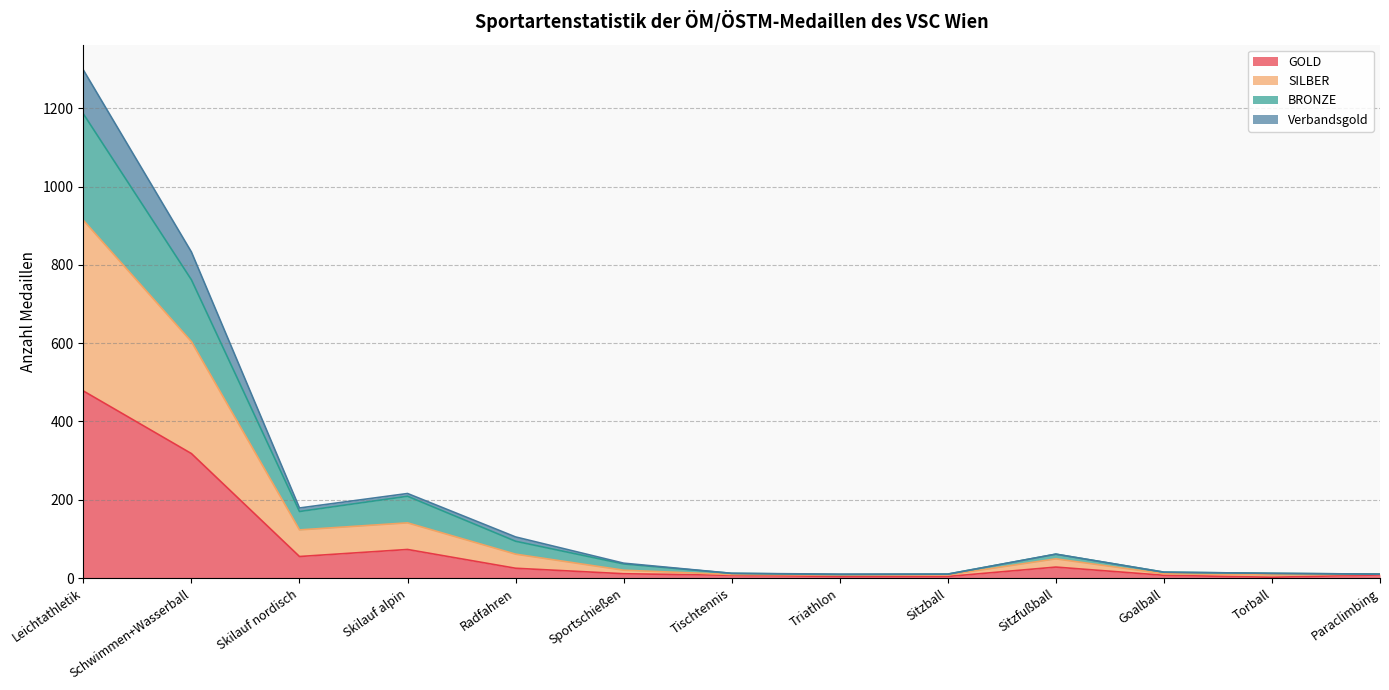

Where is the first local maximum for Verbandsgold?

Skilauf alpin